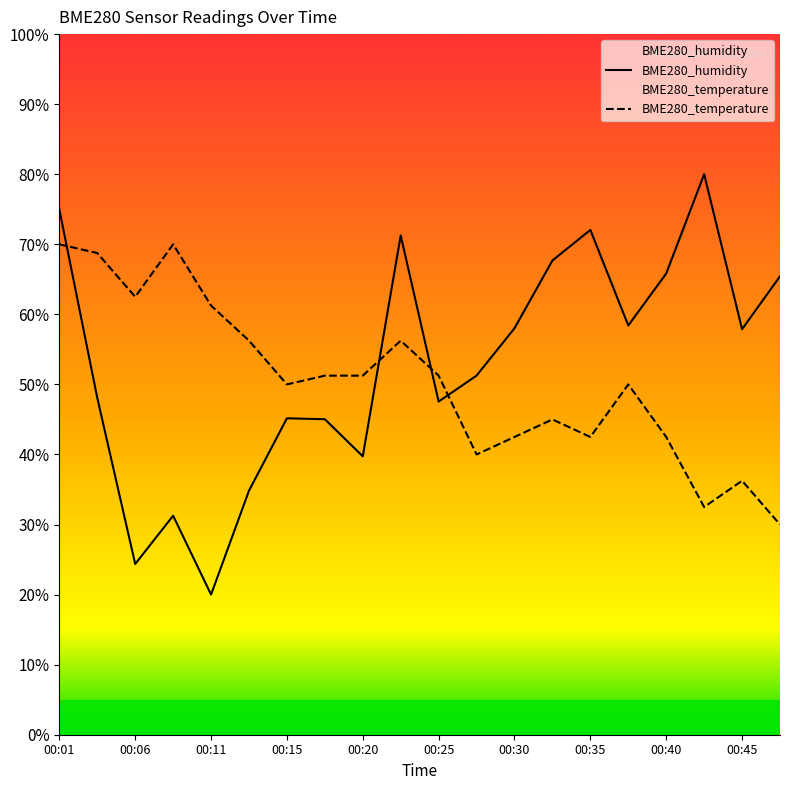

Rank the series at 00:32 from highest to lowest value.

BME280_humidity, BME280_temperature